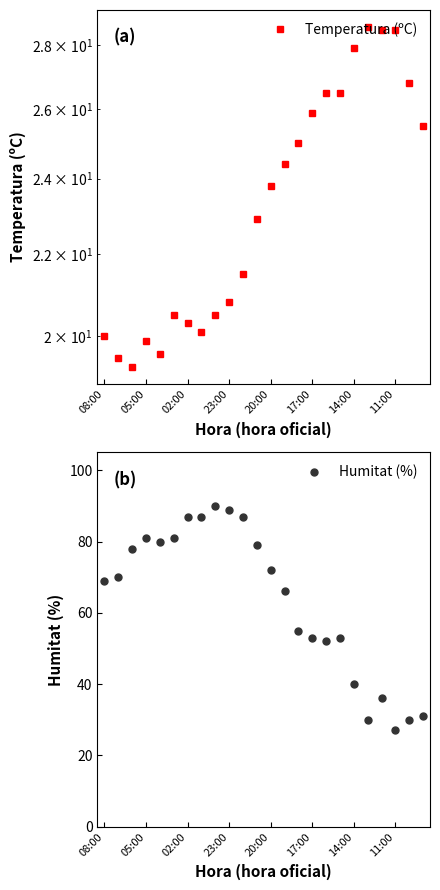

In Humitat (%), how many points are lower than both neighbors (excluding endpoints)?

4